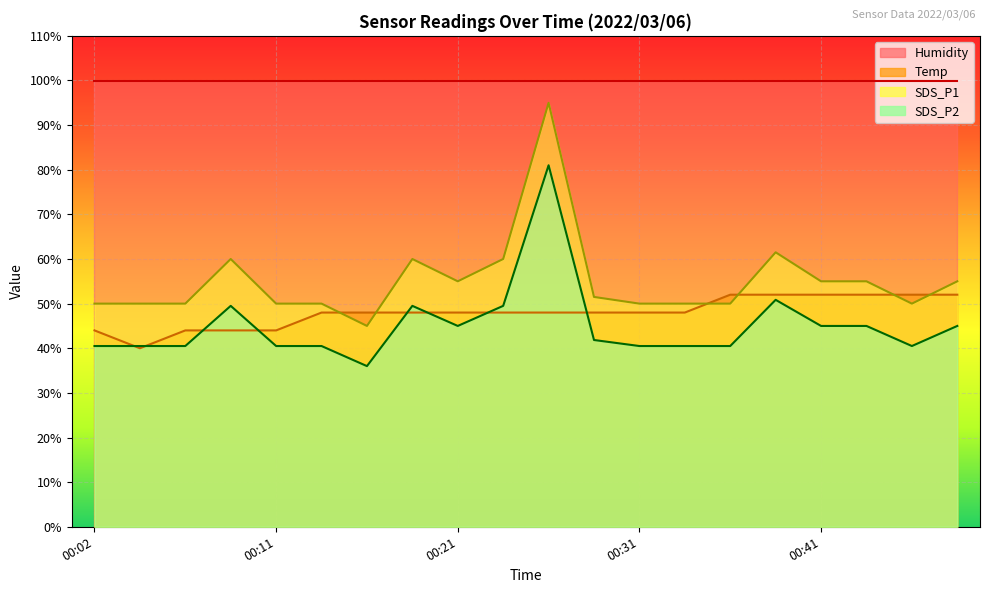

What is the value of the Temp point at the 4th from the left?

44.0